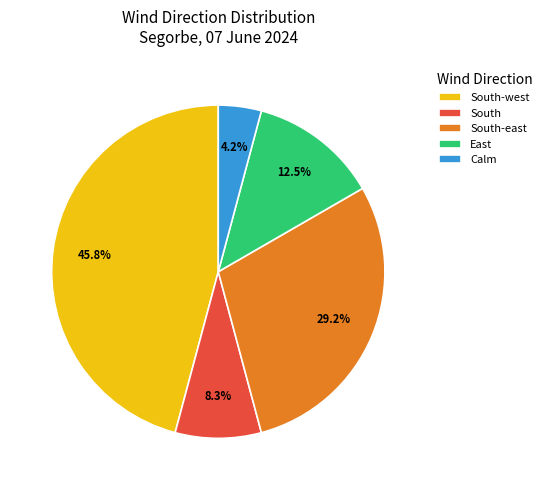

What is the ratio of the value at South-east to the value at South-west?

0.6